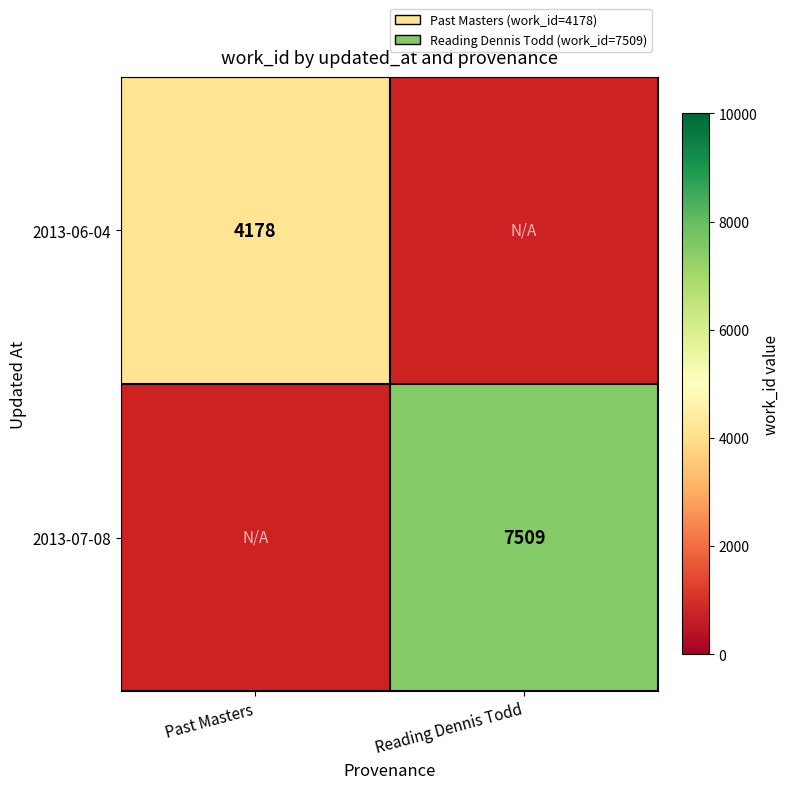

Is it true that 2013-07-08 equals 4707.0 at Reading Dennis Todd?

False